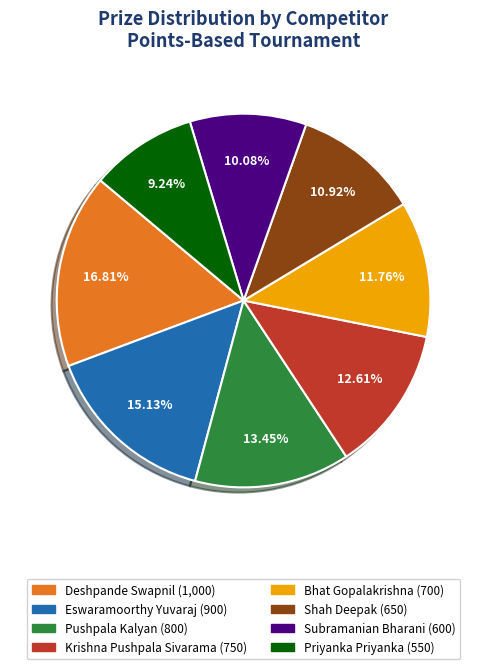

Rank the categories by value from highest to lowest.

Deshpande Swapnil, Eswaramoorthy Yuvaraj, Pushpala Kalyan, Krishna Pushpala Sivarama, Bhat Gopalakrishna, Shah Deepak, Subramanian Bharani, Priyanka Priyanka